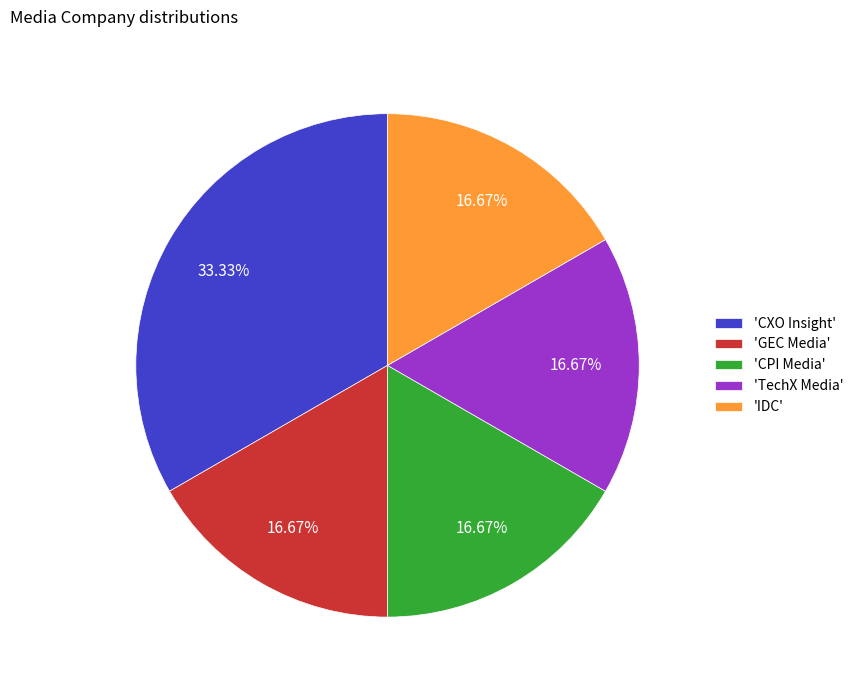

What is the ratio of the value at 'TechX Media' to the value at 'IDC'?

1.0